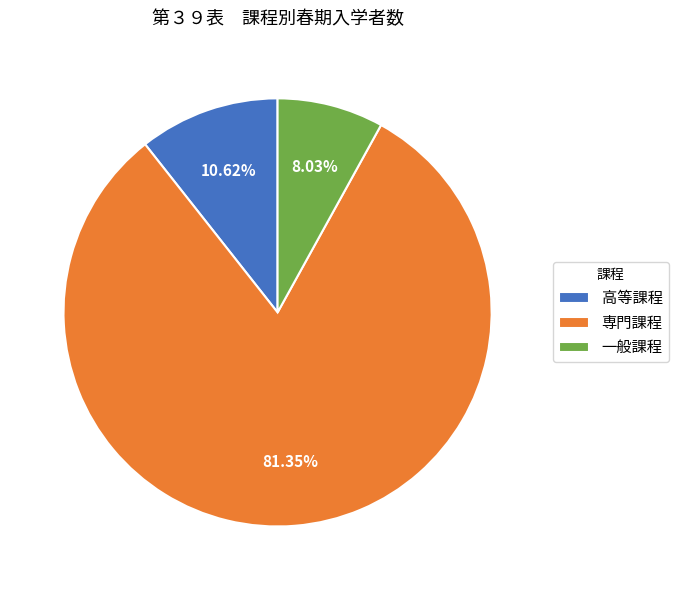

Approximately how many times larger is the value at 一般課程 compared to 専門課程?

0.1